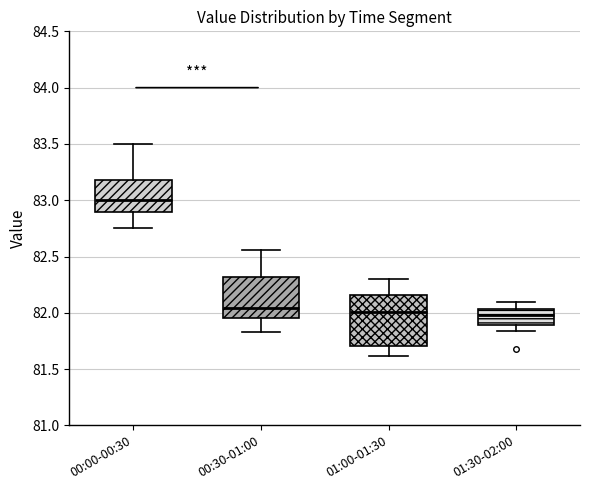

Where does the upper whisker of the box for 00:30-01:00 end on the y-axis? The values are not printed on the chart, so give them approximately, as read against the axis.

82.55